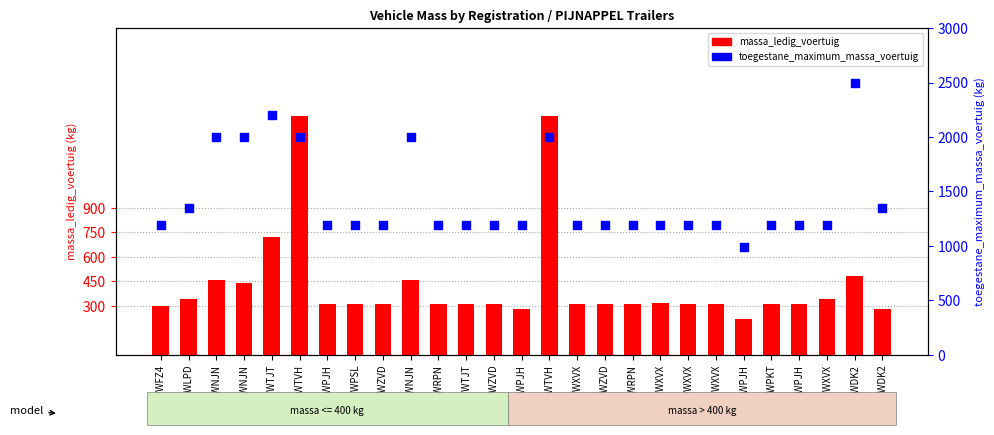

Which series contains the highest Y value?

toegestane_maximum_massa_voertuig